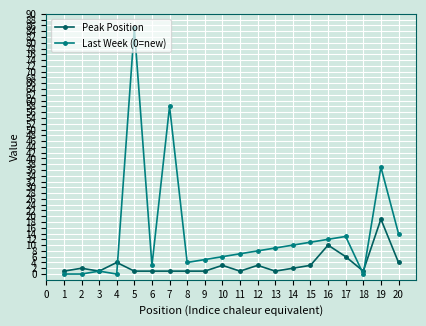

True or false: Peak Position and Last Week (0=new) cross at least once.

True